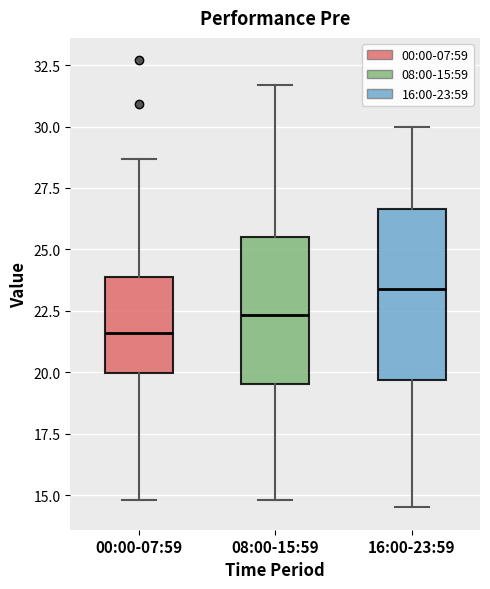

Which box has the highest median line?

16:00-23:59